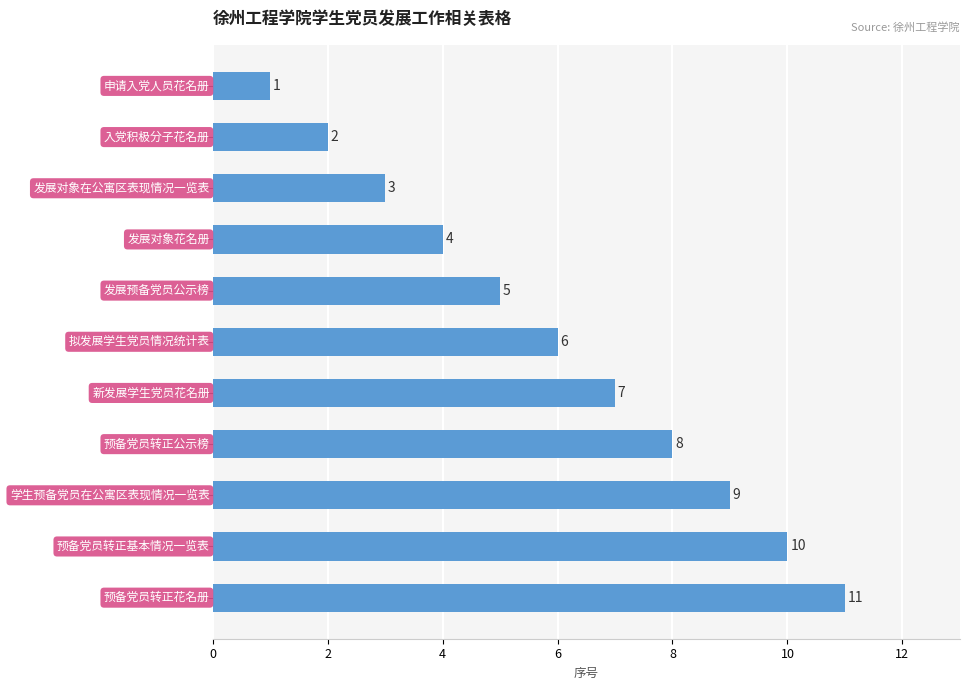

What is the average value?

6